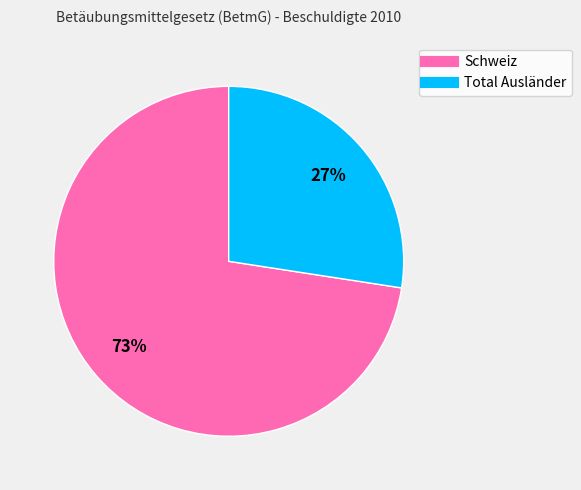

How many slices are in this pie chart?

2